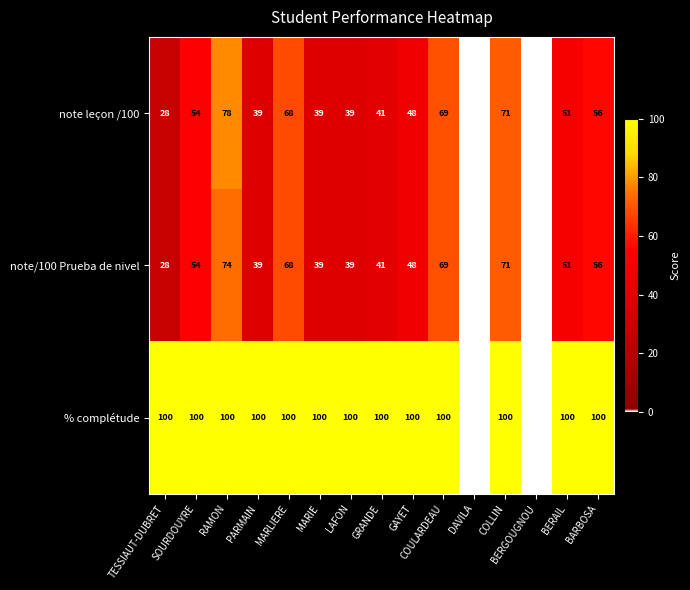

List the series in order of their peak value, lowest first.

note/100 Prueba de nivel, note leçon /100, % complétude